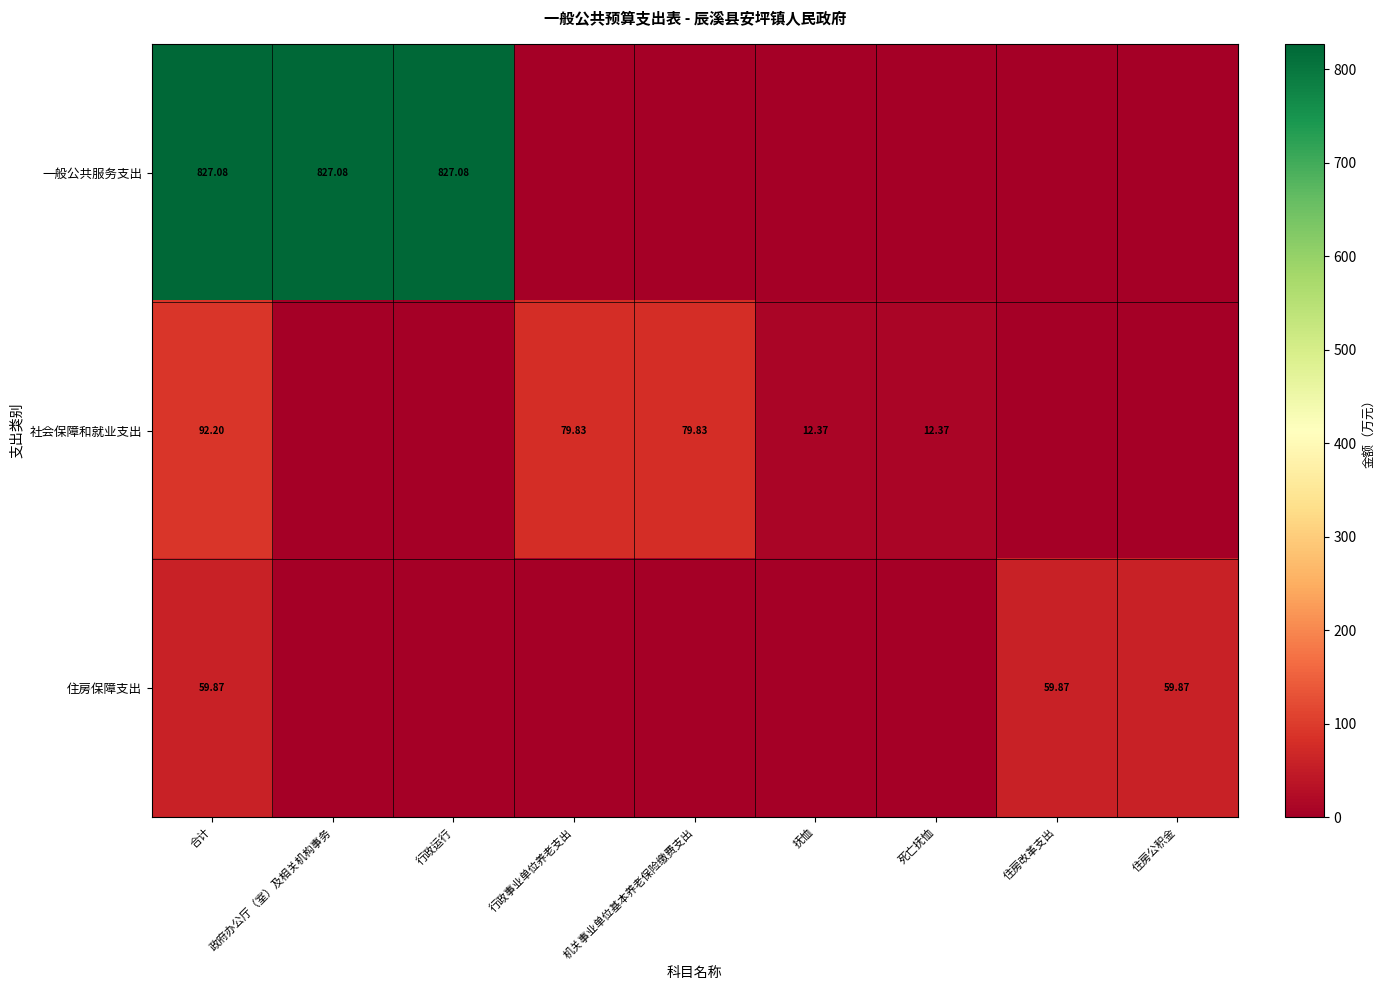

What is the difference between the maximum and second lowest values in the 社会保障和就业支出 series?

92.2